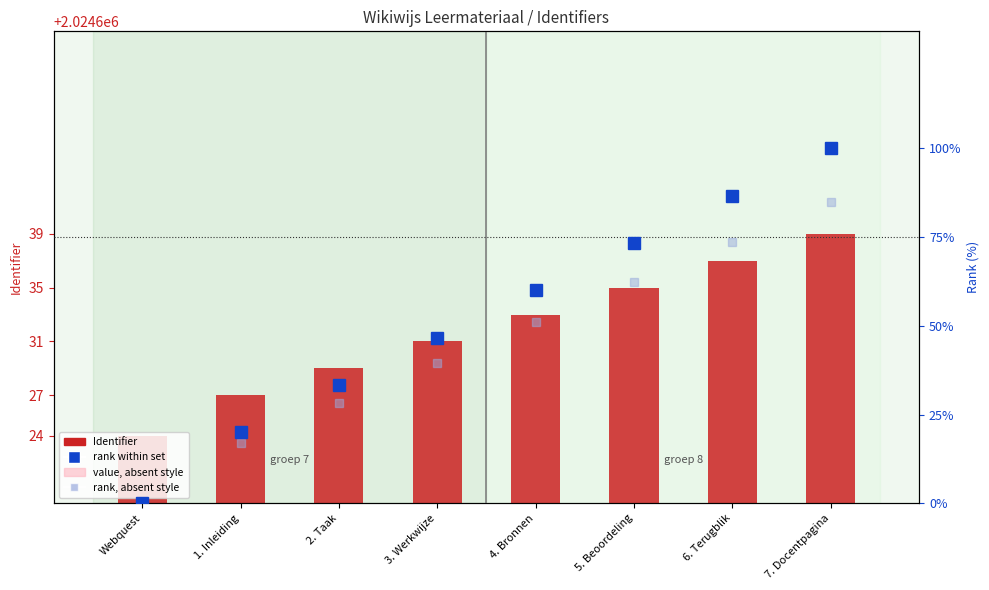

The rank within set series shows 20.0 at 1. Inleiding. True or false?

True